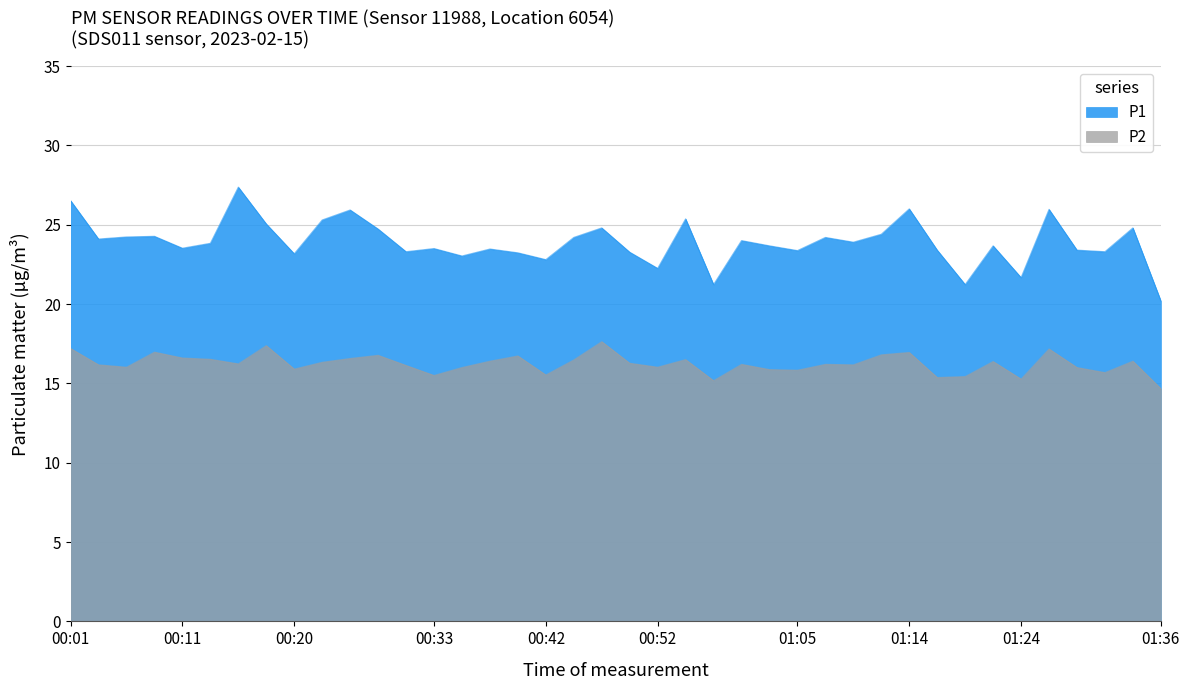

Rank the series at 01:29 from highest to lowest value.

P1, P2